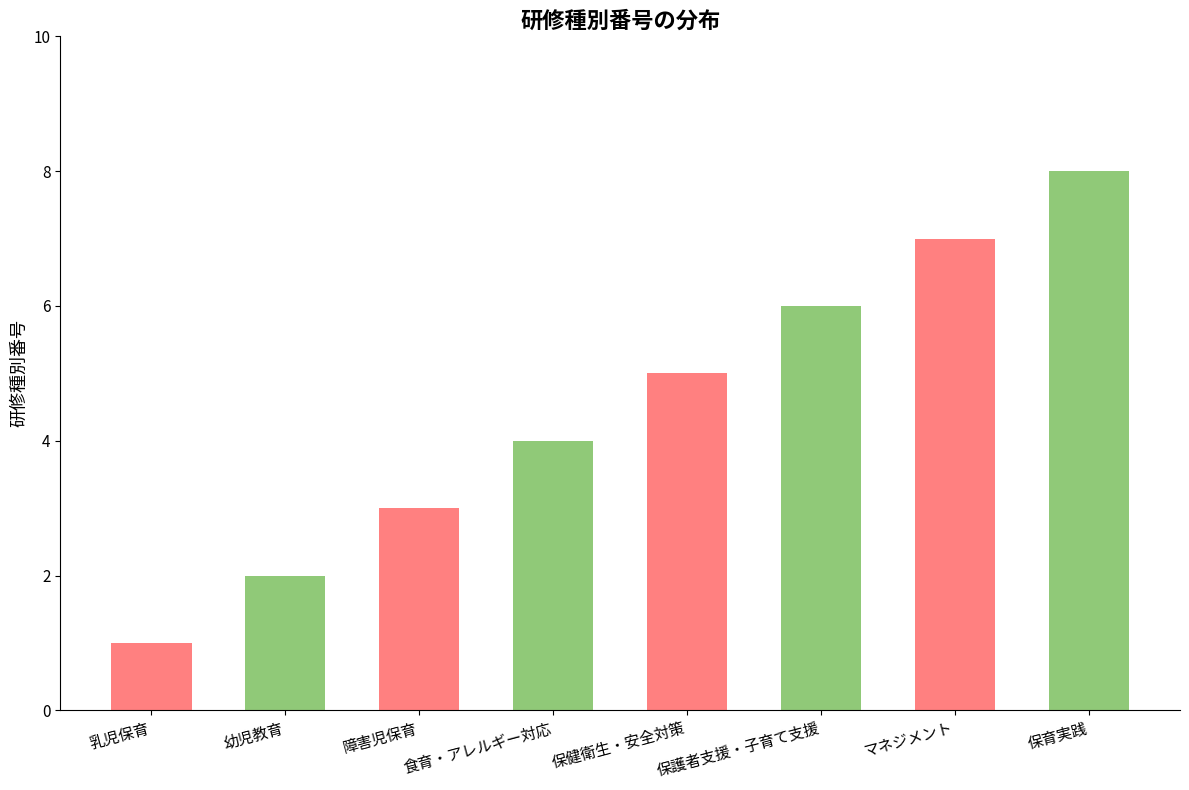

Rank the categories by value from highest to lowest.

保育実践, マネジメント, 保護者支援・子育て支援, 保健衛生・安全対策, 食育・アレルギー対応, 障害児保育, 幼児教育, 乳児保育